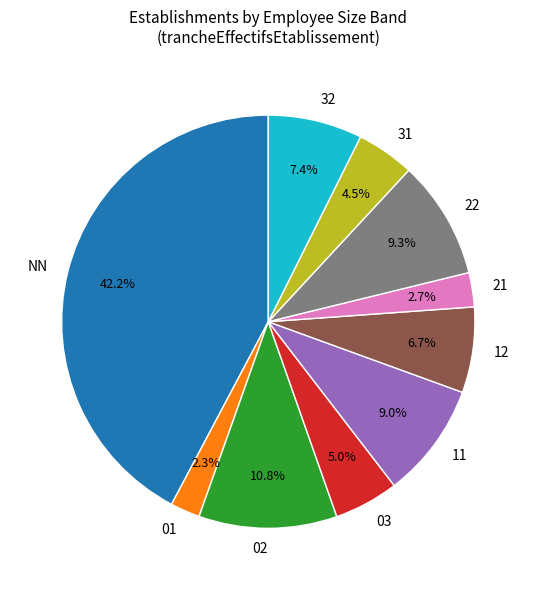

Is there a majority slice in this chart?

No